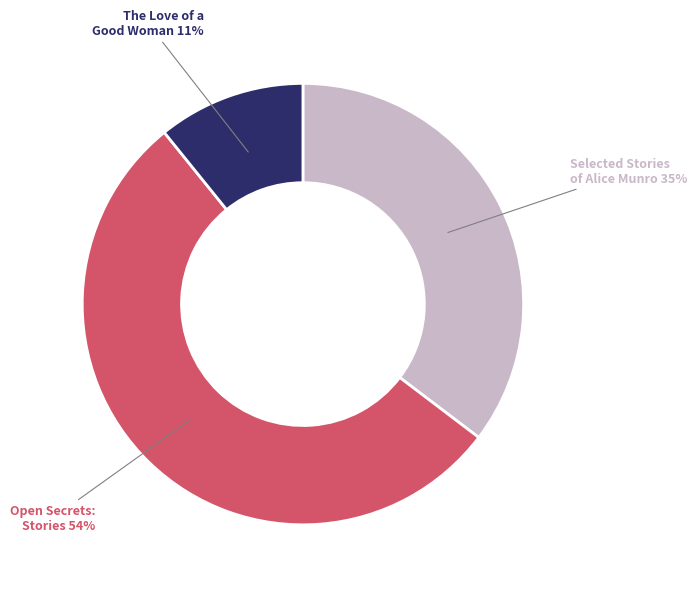

Does any single category account for the majority?

Yes